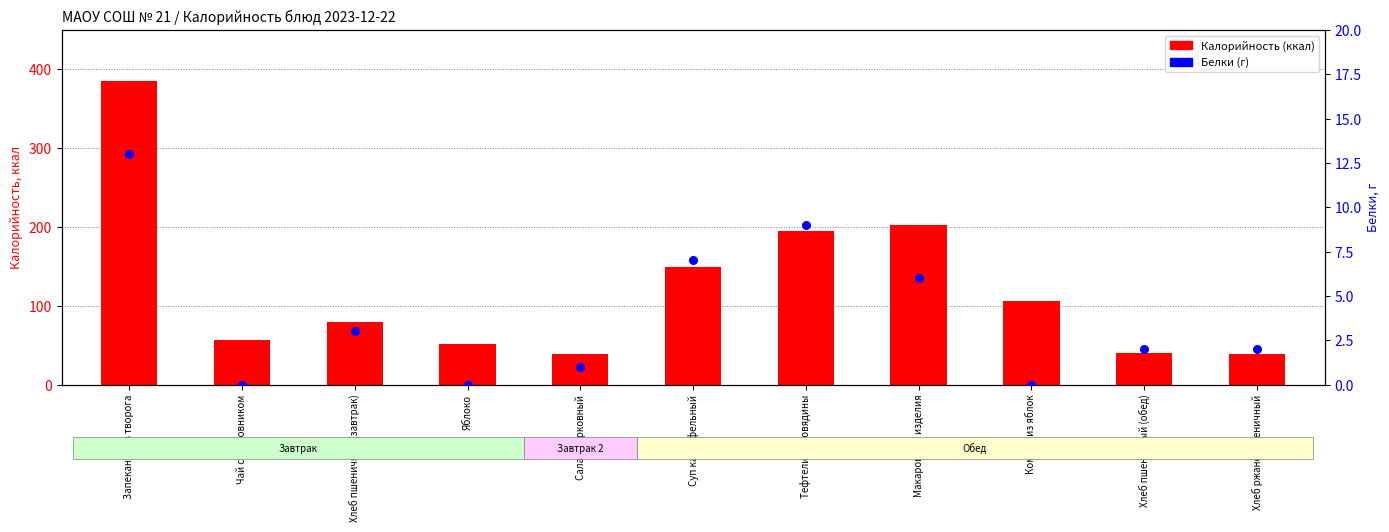

Which series has the widest spread of Y values?

Калорийность (ккал)